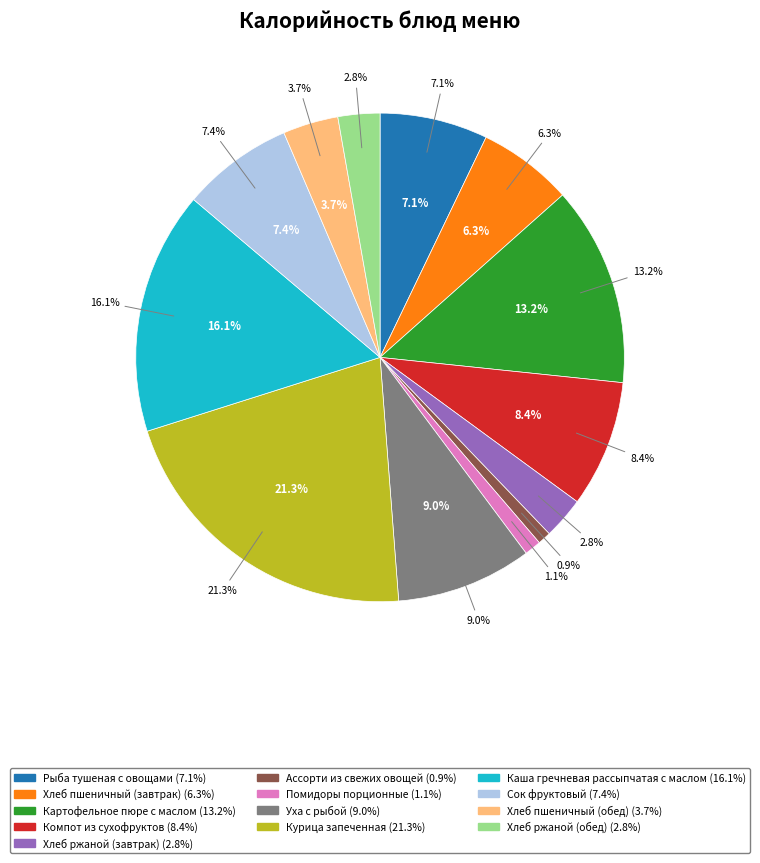

Is it true that Ассорти из свежих овощей is 11% of the pie?

False